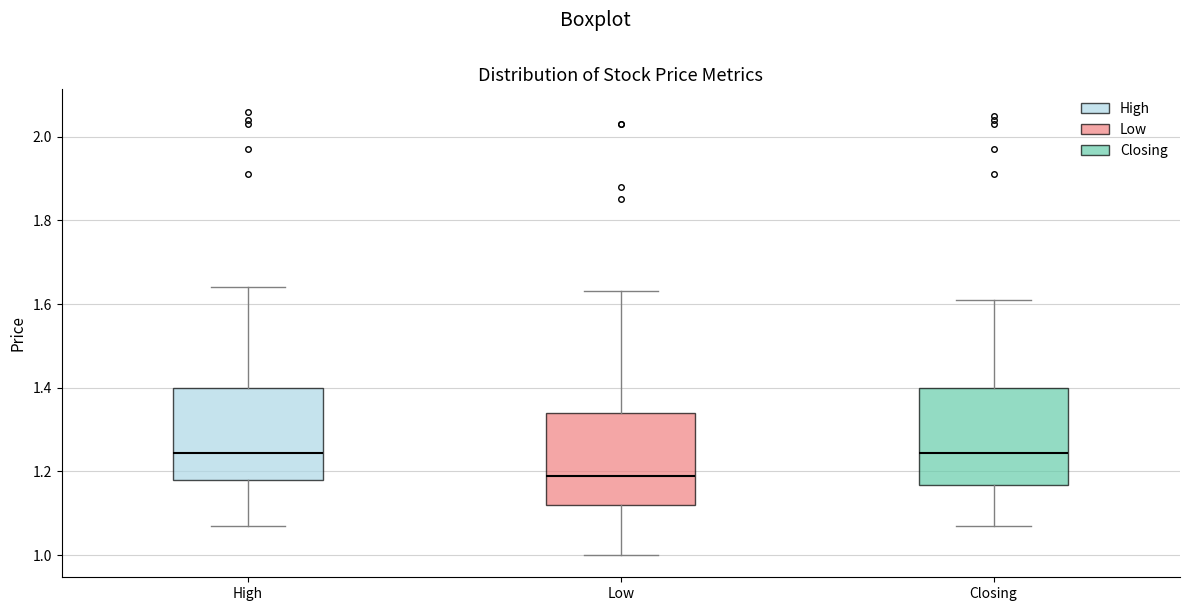

Where is the lower edge of the box for High on the y-axis? The values are not printed on the chart, so give them approximately, as read against the axis.

1.18